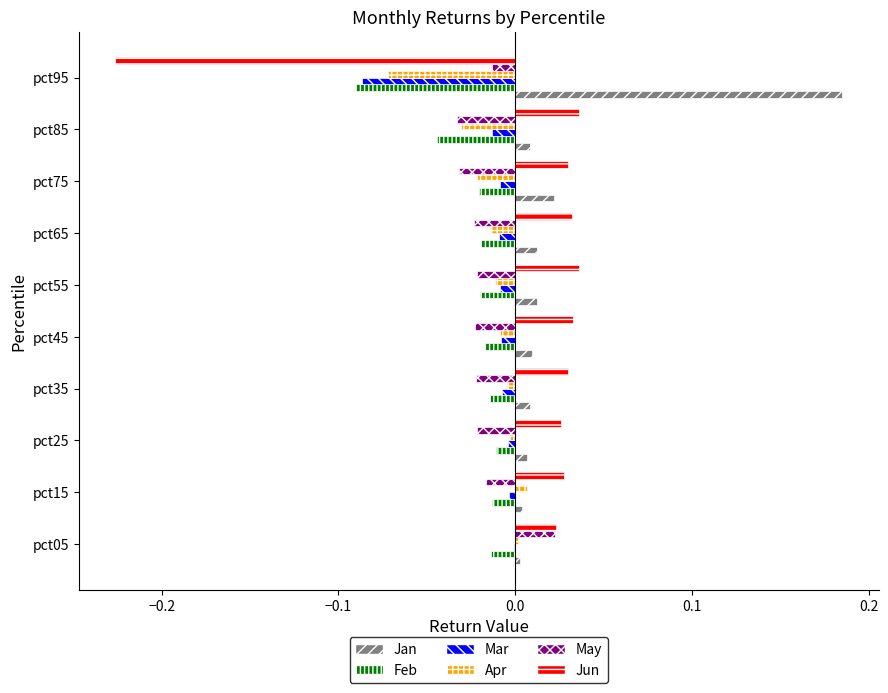

Which label corresponds to the largest value in the chart?

pct95